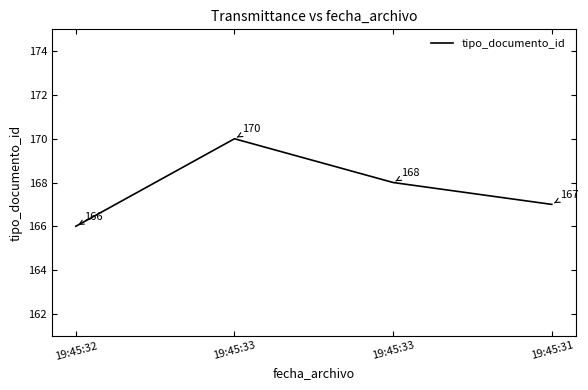

Approximately how many times larger is the value at 19:45:31 compared to 19:45:33?

1.0